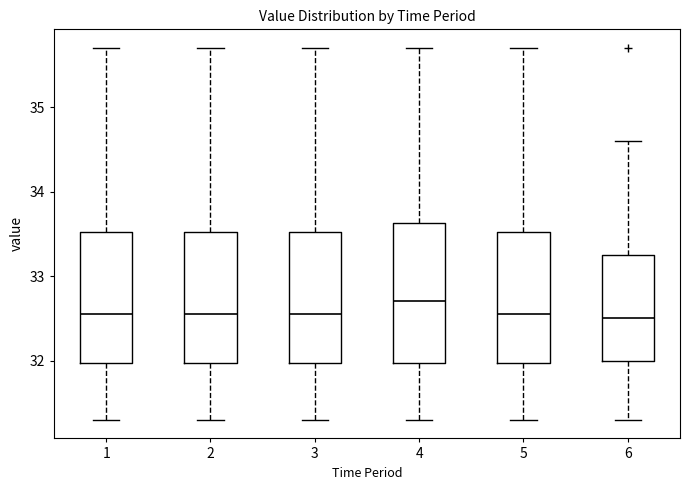

Where does the upper whisker of the box at x = 2 end on the y-axis? The values are not printed on the chart, so give them approximately, as read against the axis.

35.7